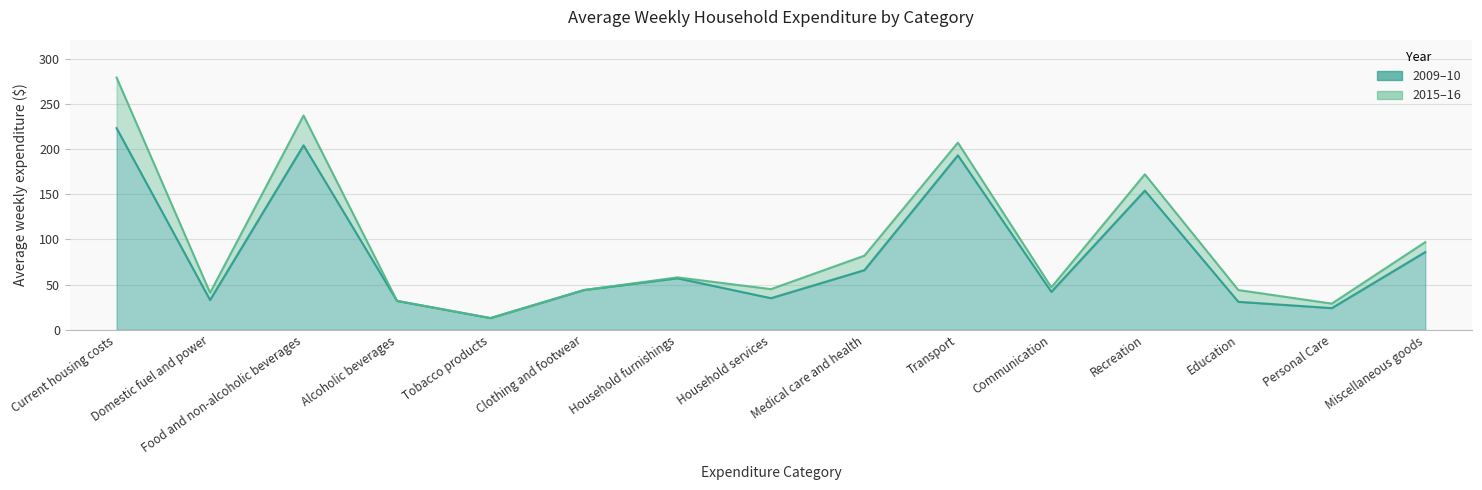

Rank the series by their maximum value, from lowest to highest.

2009-10, 2015-16